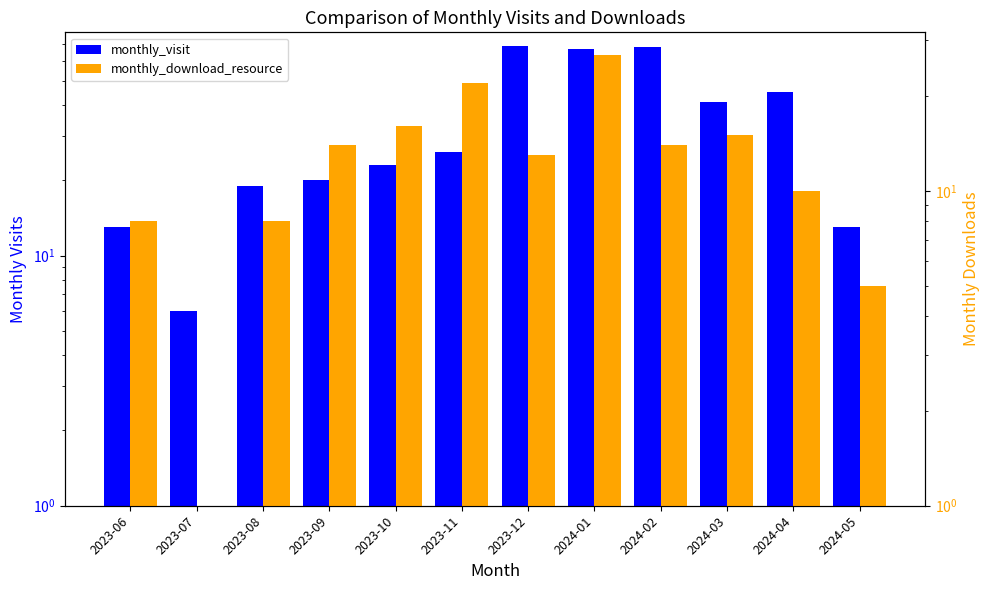

Reading right to left, list all the values displayed in this chart.

monthly_visit: 2024-05=13	2024-04=45	2024-03=41	2024-02=68	2024-01=67	2023-12=69	2023-11=26	2023-10=23	2023-09=20	2023-08=19	2023-07=6	2023-06=13
monthly_download_resource: 2024-05=5	2024-04=10	2024-03=15	2024-02=14	2024-01=27	2023-12=13	2023-11=22	2023-10=16	2023-09=14	2023-08=8	2023-07=1	2023-06=8